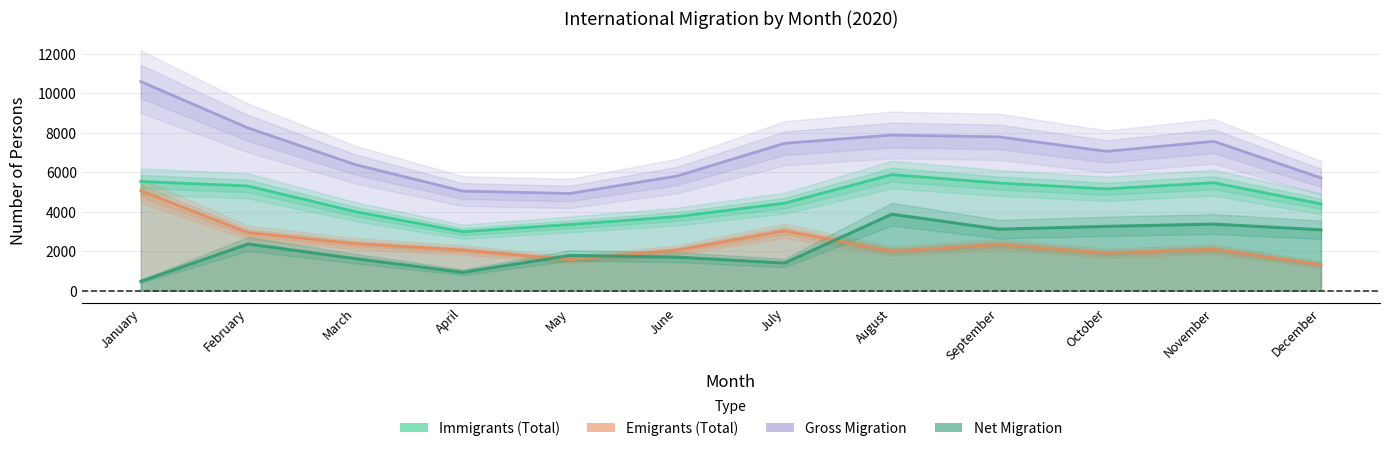

Rank the categories by Emigrants (Total) value from lowest to highest.

December, May, October, August, June, April, November, September, March, February, July, January